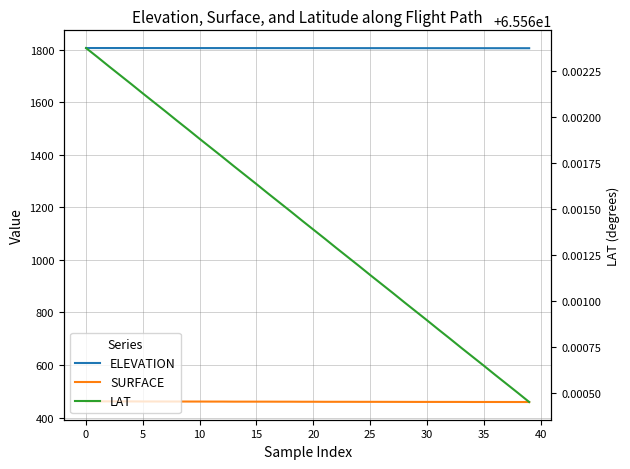

What is the value of the LAT point at the 7th from the left?

65.6